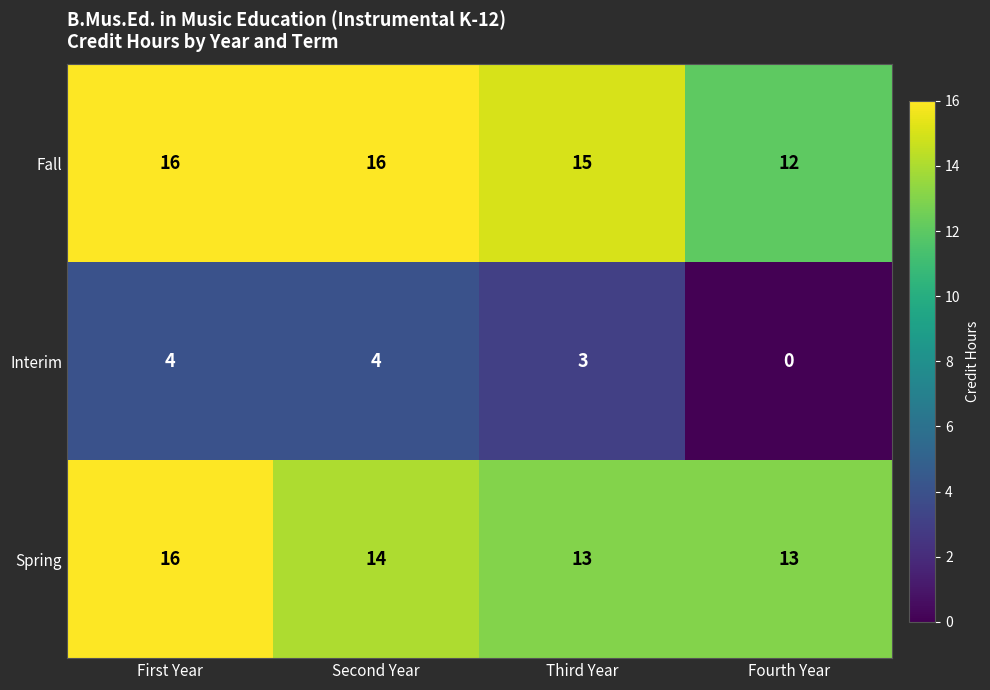

Reading right to left, transcribe all the data shown in this chart.

Fall: Fourth Year=12	Third Year=15	Second Year=16	First Year=16
Interim: Fourth Year=0	Third Year=3	Second Year=4	First Year=4
Spring: Fourth Year=13	Third Year=13	Second Year=14	First Year=16